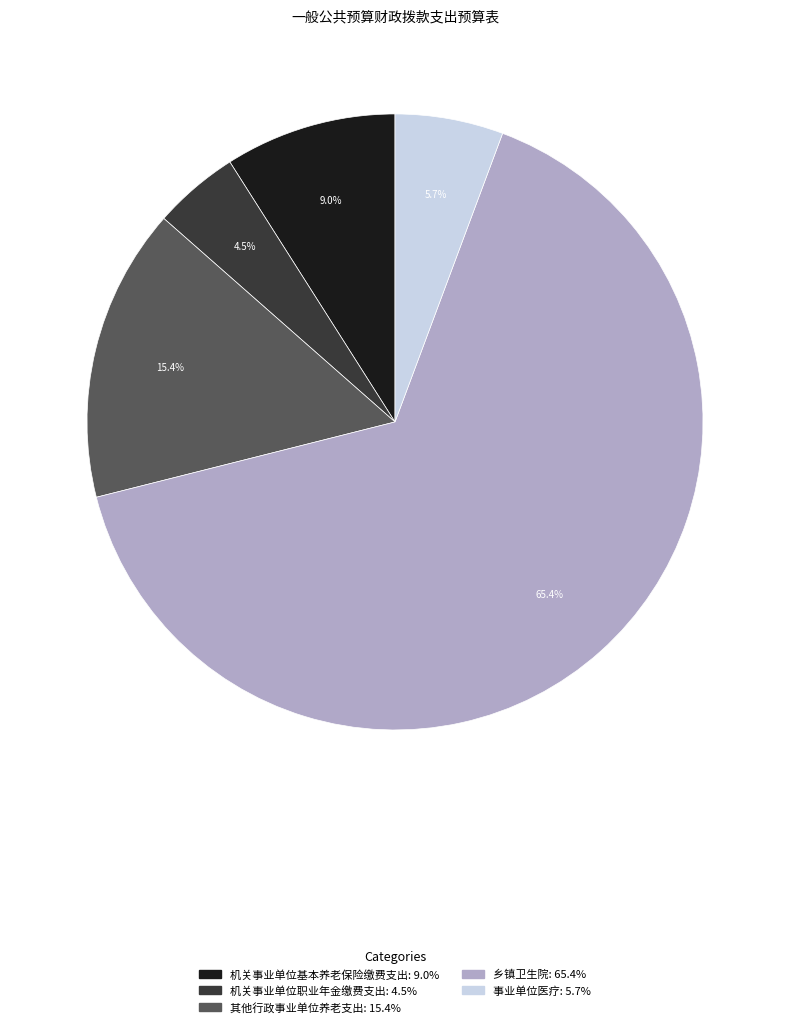

Is there any slice that represents more than half of the pie?

Yes